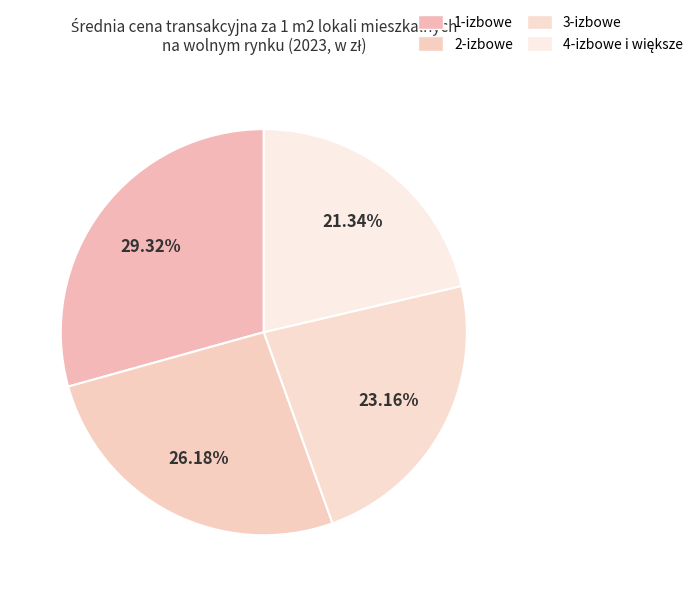

Count the number of slices in the pie.

4